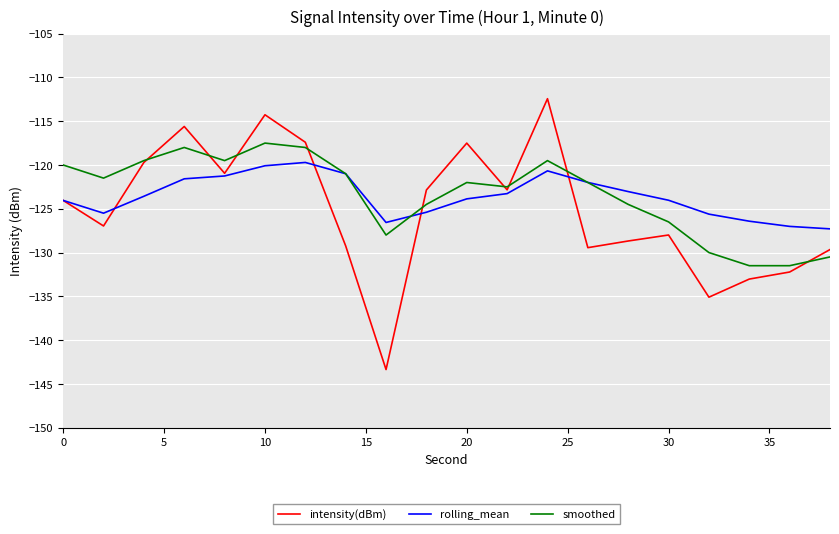

Which series has the largest range (max minus min)?

intensity(dBm)